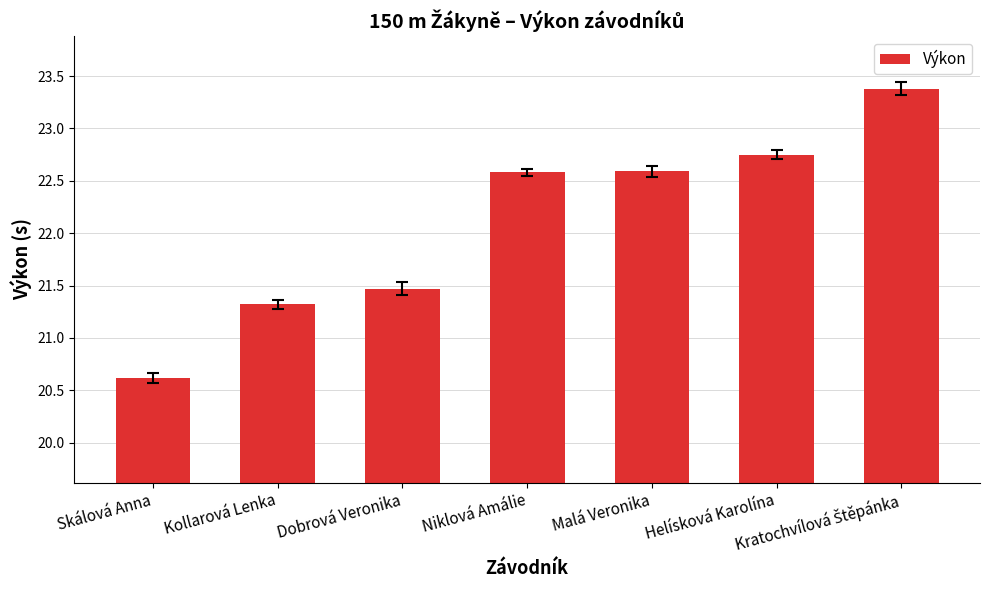

What is the ratio of the value at Skálová Anna to the value at Malá Veronika?

0.9